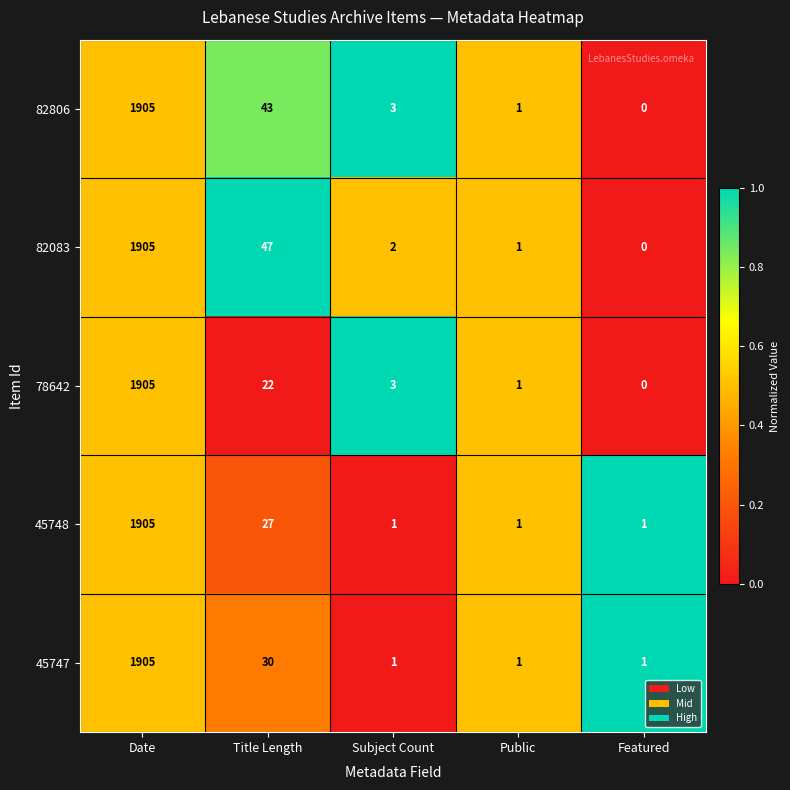

True or false: 45747 has a value of 52 at Title Length.

False